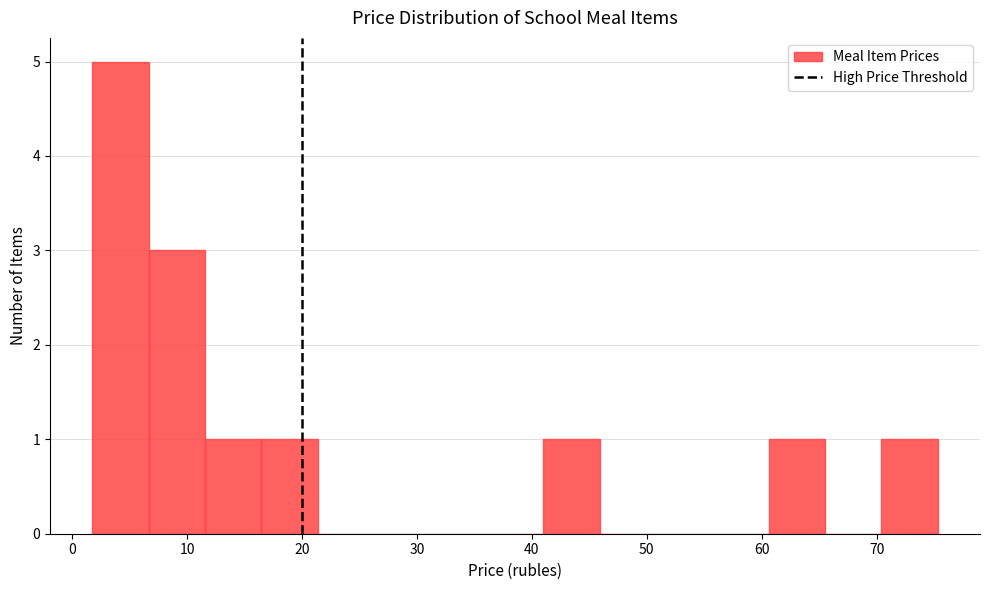

Reading left to right, transcribe this chart: for each bar, give the range it covers on the x-axis and its height. Neither the bar edges nor the heights are printed on the chart, so give them approximately, as read against the axes.

2 to 7: 5
7 to 12: 3
12 to 16: 1
16 to 21: 1
21 to 26: 0
26 to 31: 0
31 to 36: 0
36 to 41: 0
41 to 46: 1
46 to 51: 0
51 to 56: 0
56 to 61: 0
61 to 66: 1
66 to 70: 0
70 to 75: 1